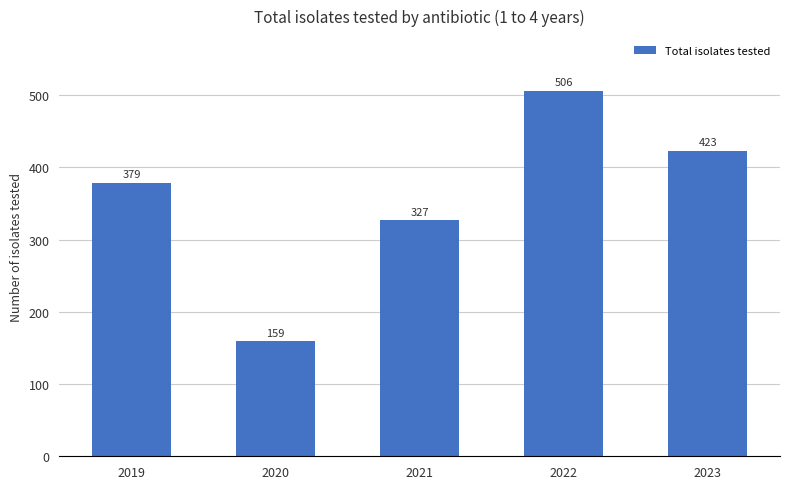

List the labels in order of value, largest first.

2022, 2023, 2019, 2021, 2020